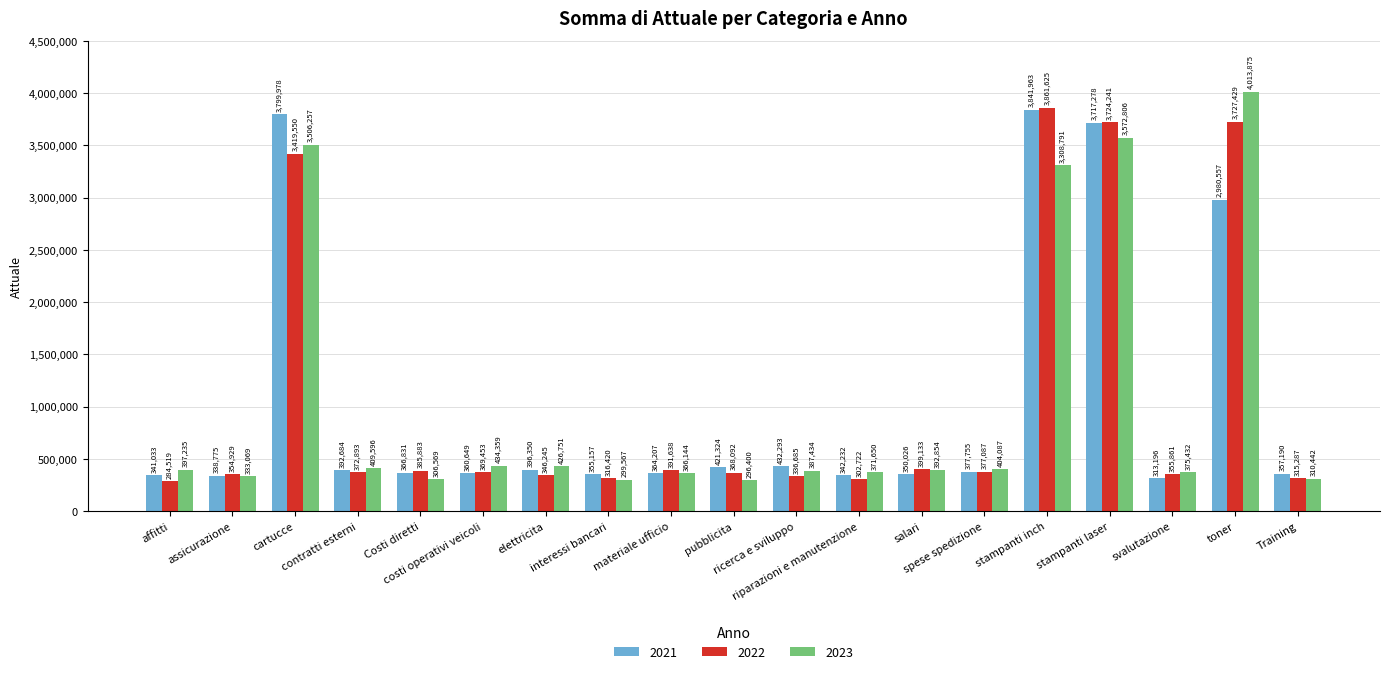

Which series has the largest range (max minus min)?

2023